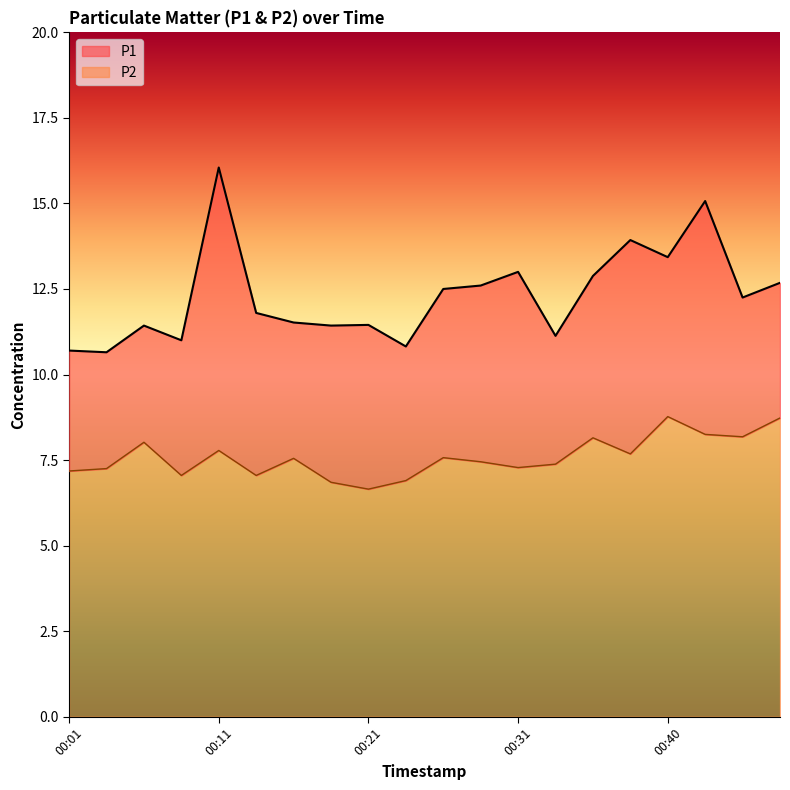

Where does the P2 series first go above 7?

00:01